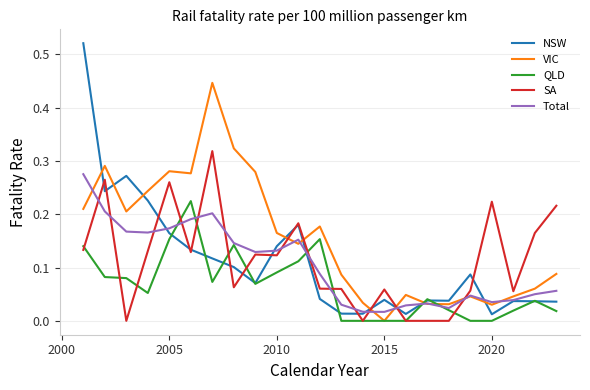

After their last crossing, which series has the higher values: Total or QLD?

Total